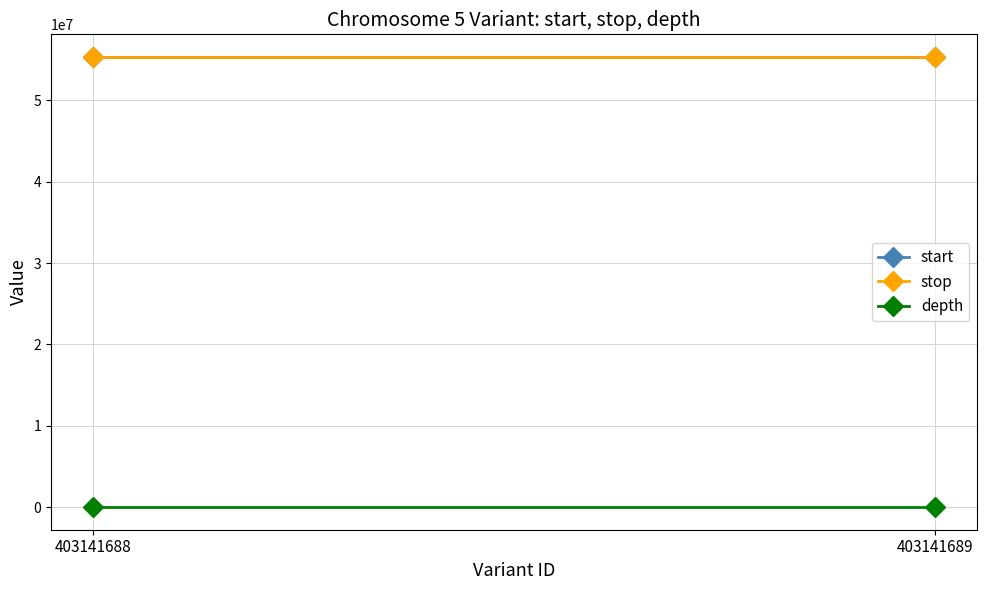

Count the number of categories in the chart.

2